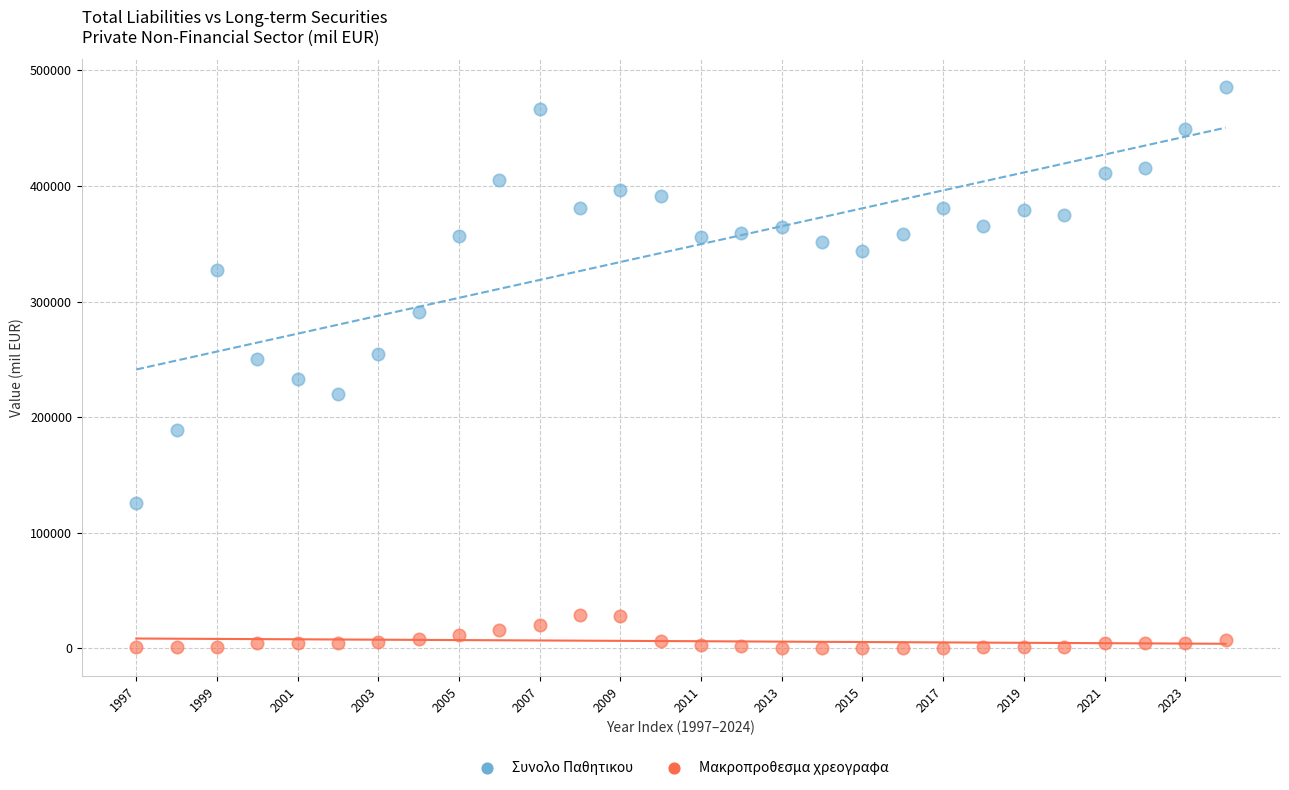

Which series contains the lowest Y value?

Μακροπροθεσμα χρεογραφα